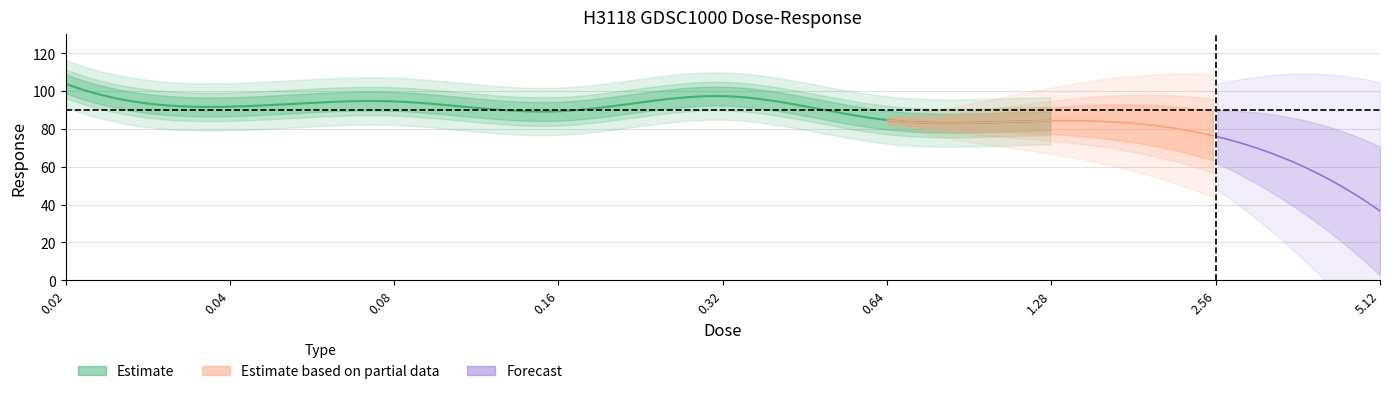

Reading left to right, what are all the values shown in this chart?

103.9	91.8	94.6	89.3	97.4	84.7	84.3	76.1	36.6